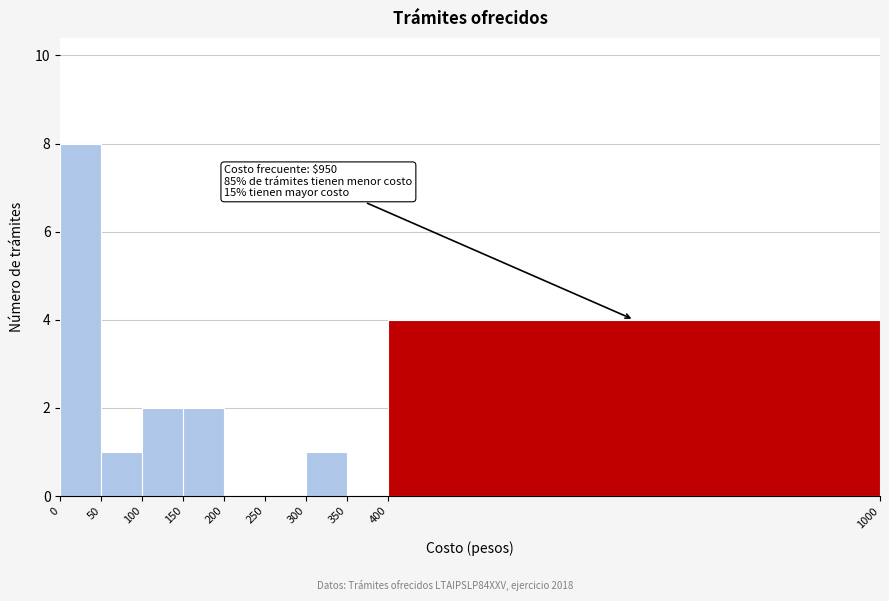

Which range on the x-axis has the tallest bar?

0 to 50